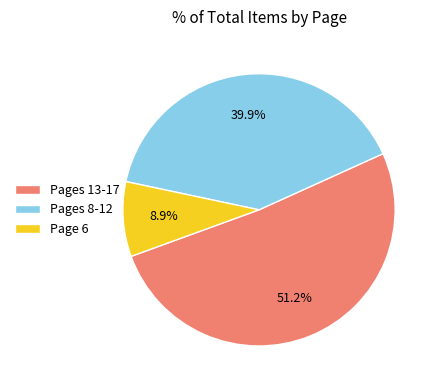

What percentage do Page 6 and Pages 13-17 together represent?

60.1%